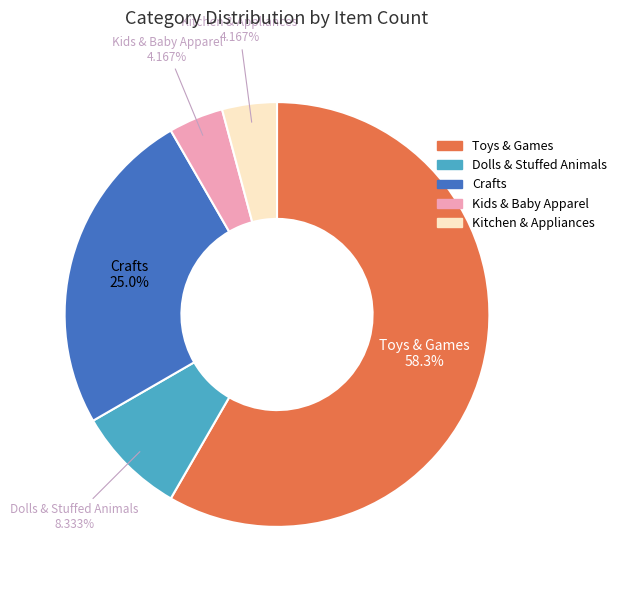

To the nearest percent, what percentage of the pie is Crafts?

25%